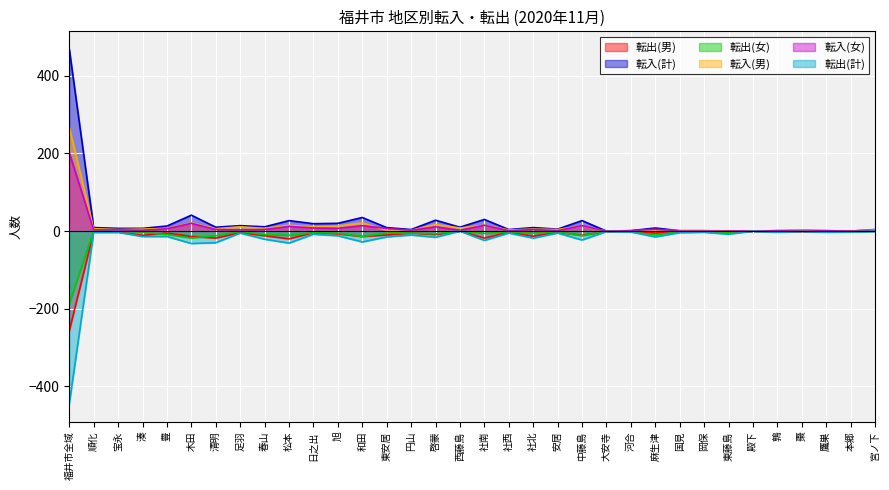

How many distinct data groups are displayed?

6